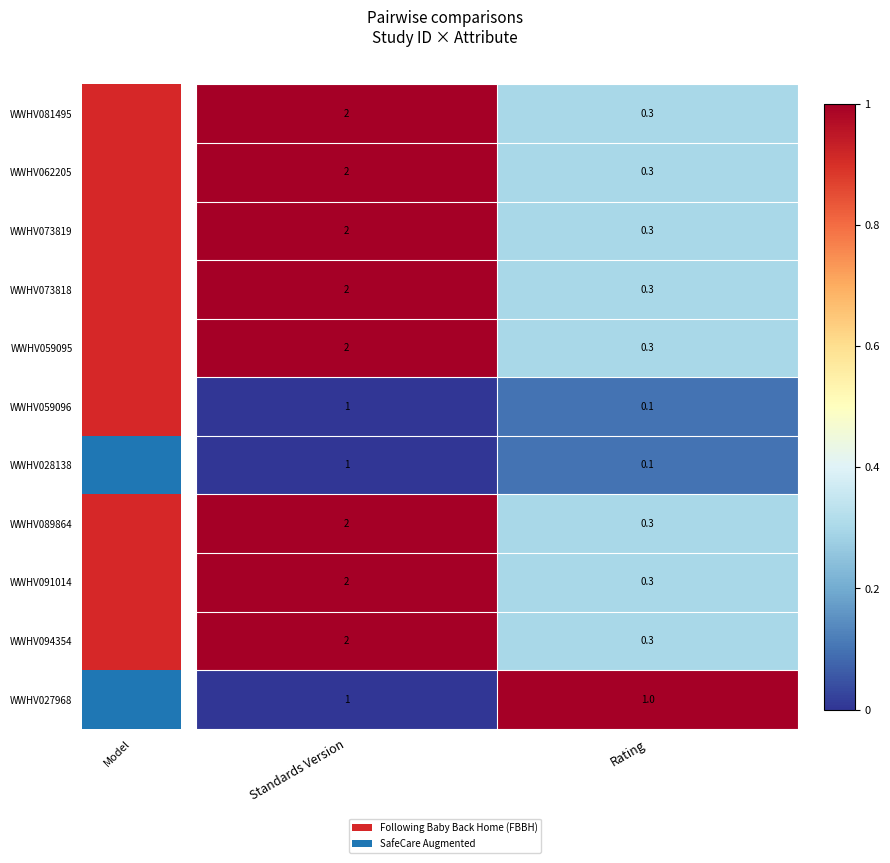

What is the spread (max minus min) of values at Rating?

0.9